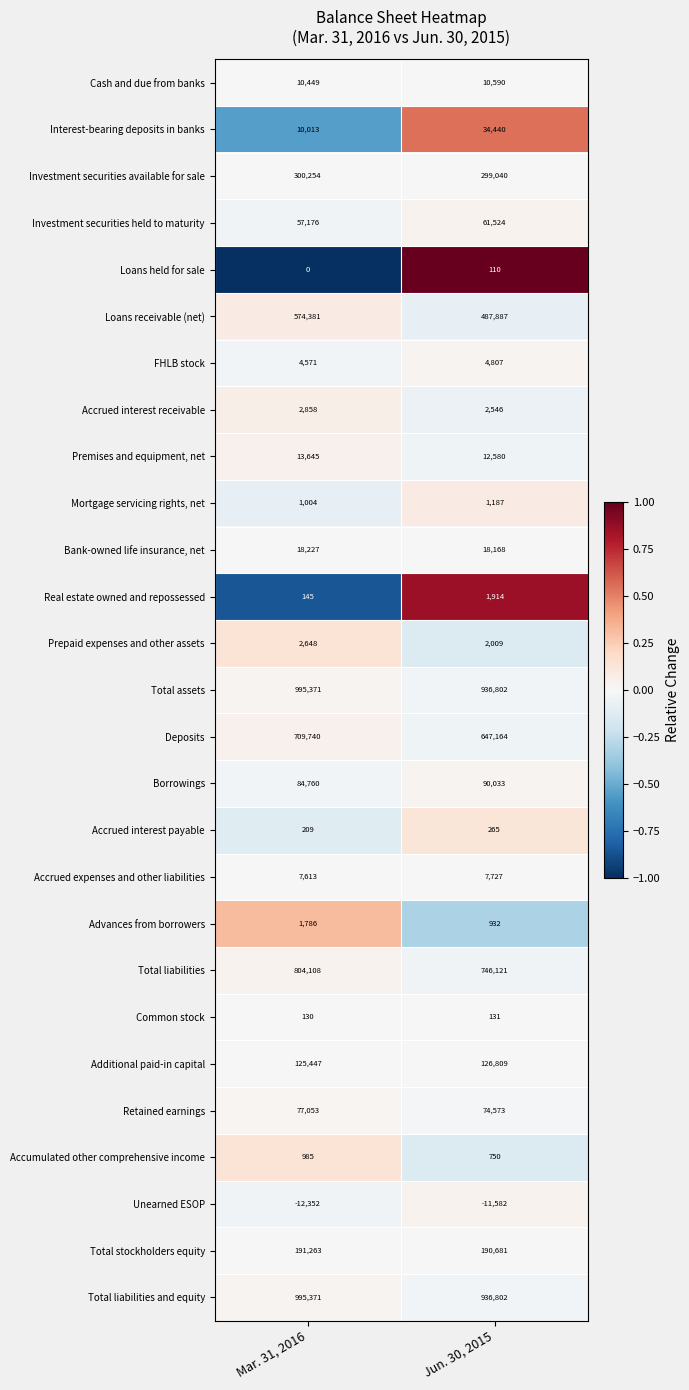

Between Mar. 31, 2016 and Jun. 30, 2015, which series saw the biggest shift?

Loans receivable (net)